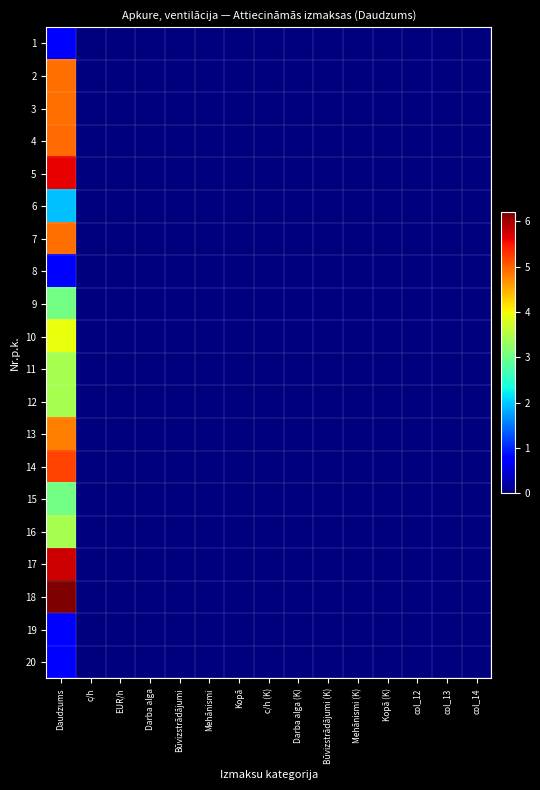

How many series are shown in this chart?

20